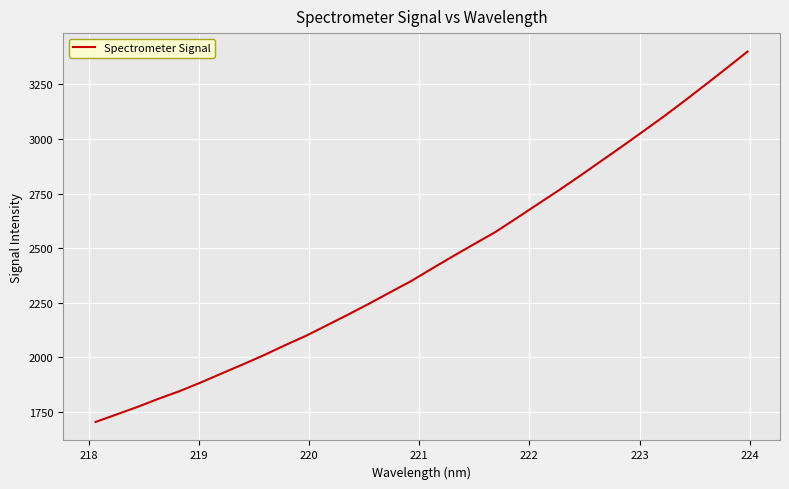

What is the maximum value shown in the chart?

3400.2